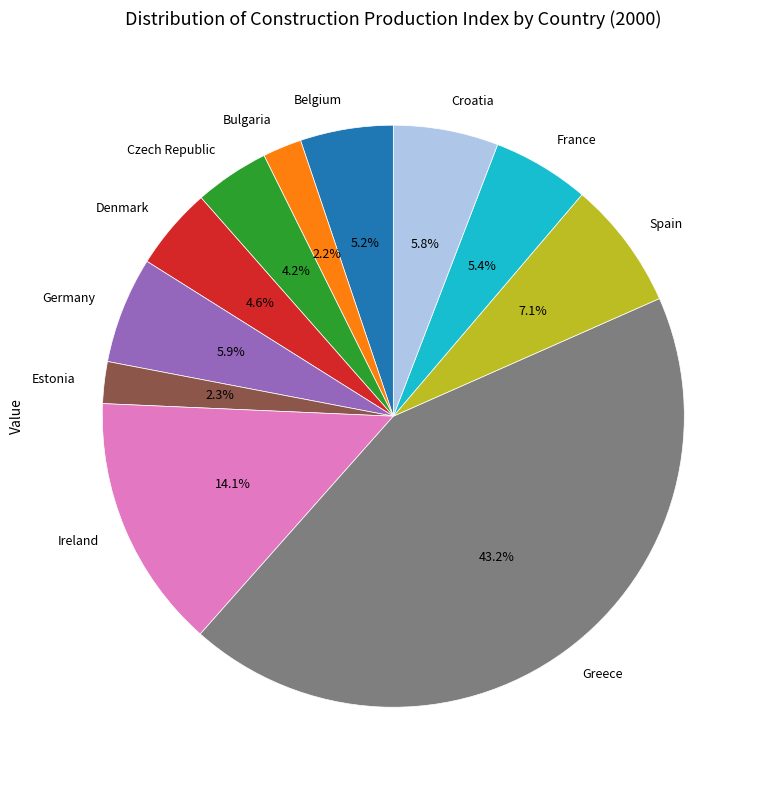

The Ireland slice represents 22% of the pie. True or false?

False